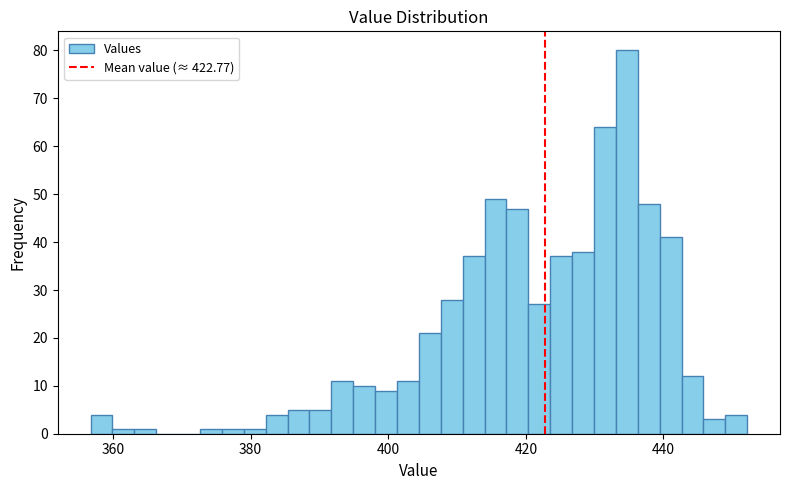

Around what value on the x-axis is the tallest bar? Give the approximate position of its centre, as read against the axis.

434